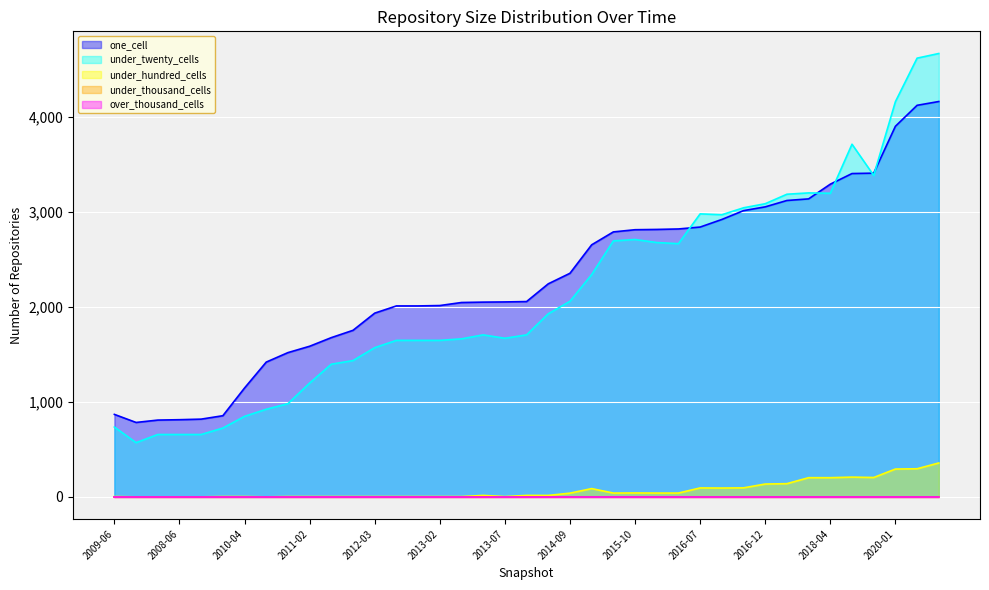

How many lines are shown in the chart?

5